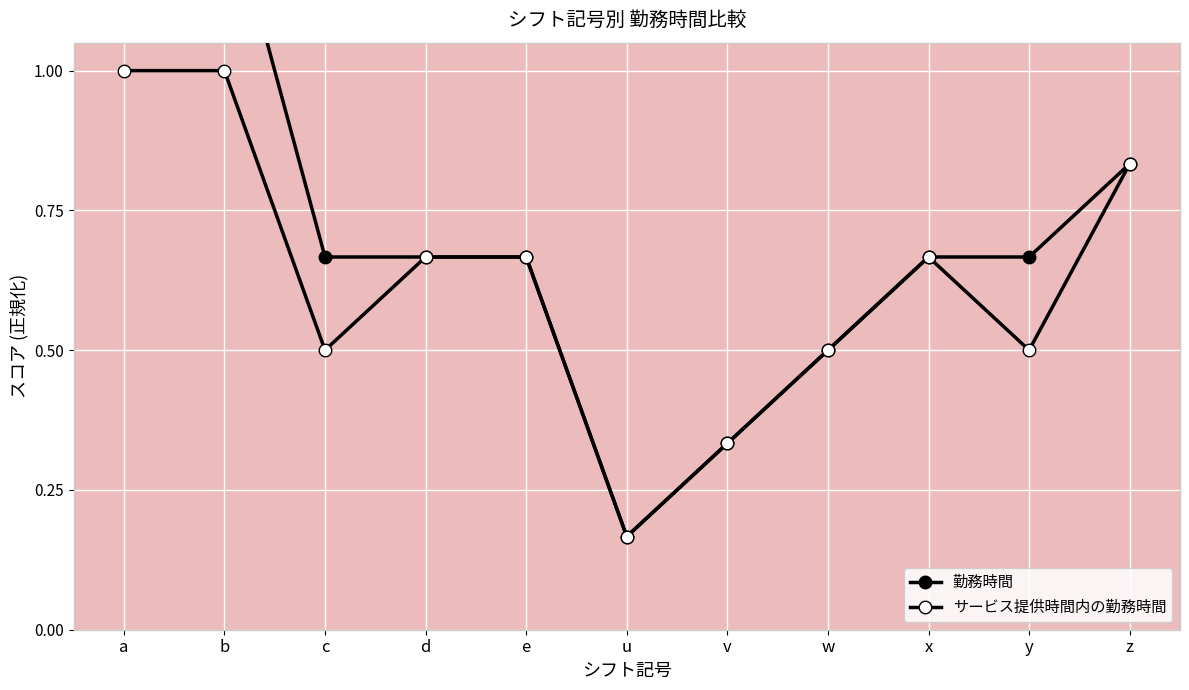

What is the difference between the second highest and minimum values in the 勤務時間 series?

1.2